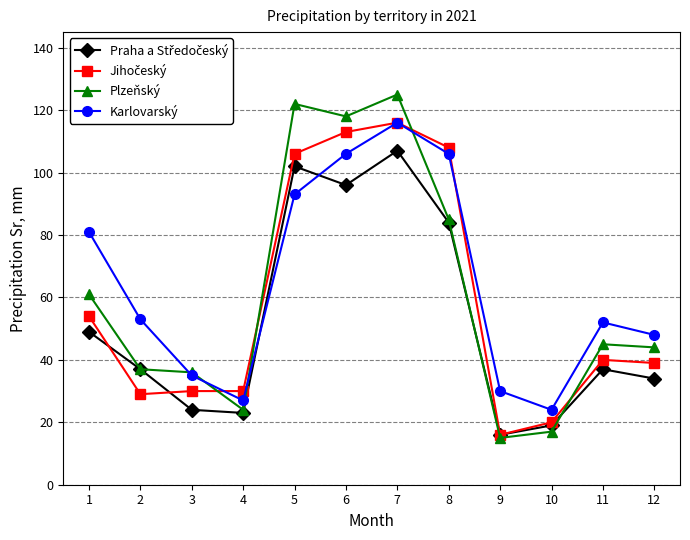

Does the chart have visible grid lines?

Yes